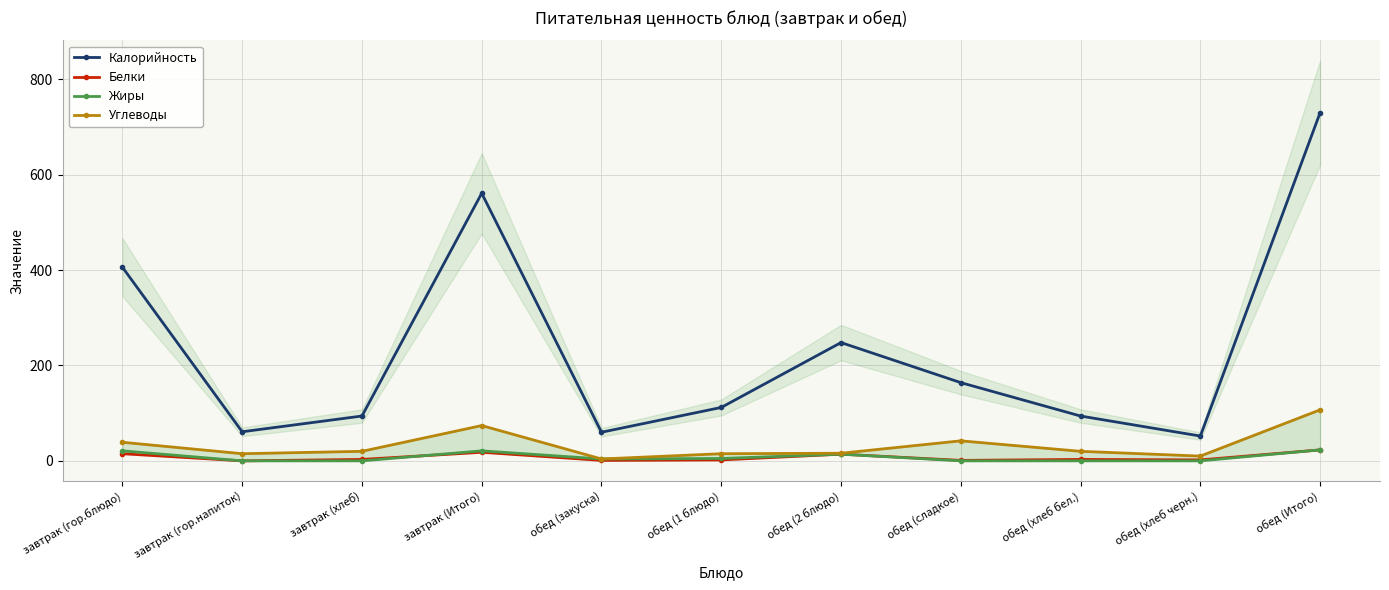

Reading left to right, transcribe all the data shown in this chart.

Калорийность: завтрак (гор.блюдо)=406	завтрак (гор.напиток)=61	завтрак (хлеб)=94	завтрак (Итого)=561	обед (закуска)=60	обед (1 блюдо)=112	обед (2 блюдо)=248	обед (сладкое)=164	обед (хлеб бел.)=94	обед (хлеб черн.)=52	обед (Итого)=730
Белки: завтрак (гор.блюдо)=15	завтрак (гор.напиток)=0	завтрак (хлеб)=3	завтрак (Итого)=18	обед (закуска)=1	обед (1 блюдо)=2	обед (2 блюдо)=14	обед (сладкое)=1	обед (хлеб бел.)=3	обед (хлеб черн.)=2	обед (Итого)=23
Жиры: завтрак (гор.блюдо)=21	завтрак (гор.напиток)=0	завтрак (хлеб)=0	завтрак (Итого)=21	обед (закуска)=4	обед (1 блюдо)=5	обед (2 блюдо)=14	обед (сладкое)=0	обед (хлеб бел.)=0	обед (хлеб черн.)=0	обед (Итого)=23
Углеводы: завтрак (гор.блюдо)=39	завтрак (гор.напиток)=15	завтрак (хлеб)=20	завтрак (Итого)=74	обед (закуска)=4	обед (1 блюдо)=15	обед (2 блюдо)=16	обед (сладкое)=42	обед (хлеб бел.)=20	обед (хлеб черн.)=10	обед (Итого)=107